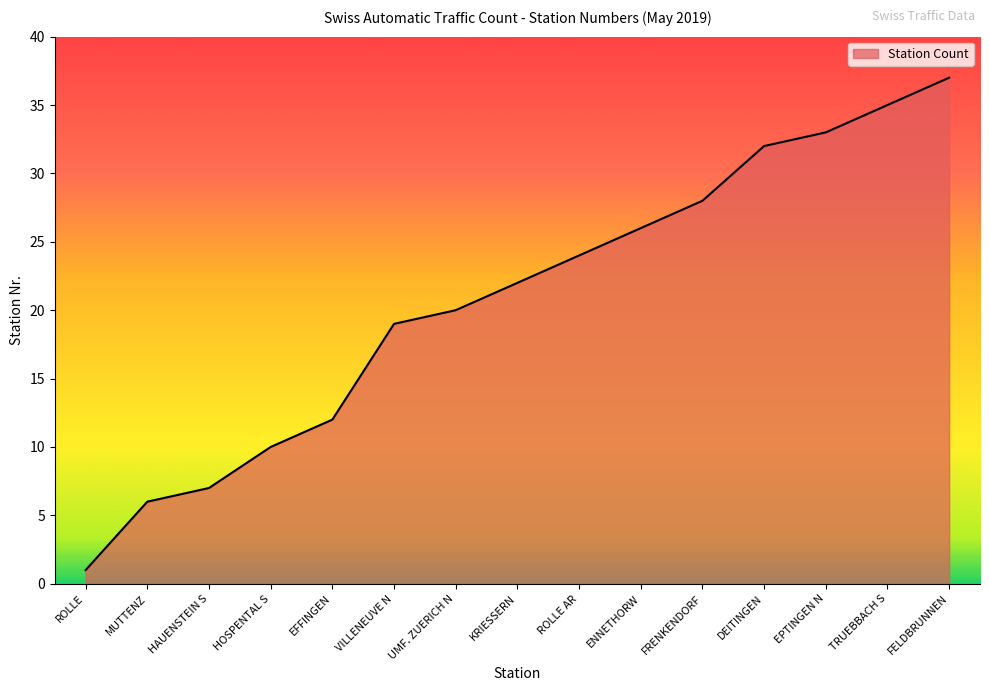

What position from the left is ENNETHORW?

10